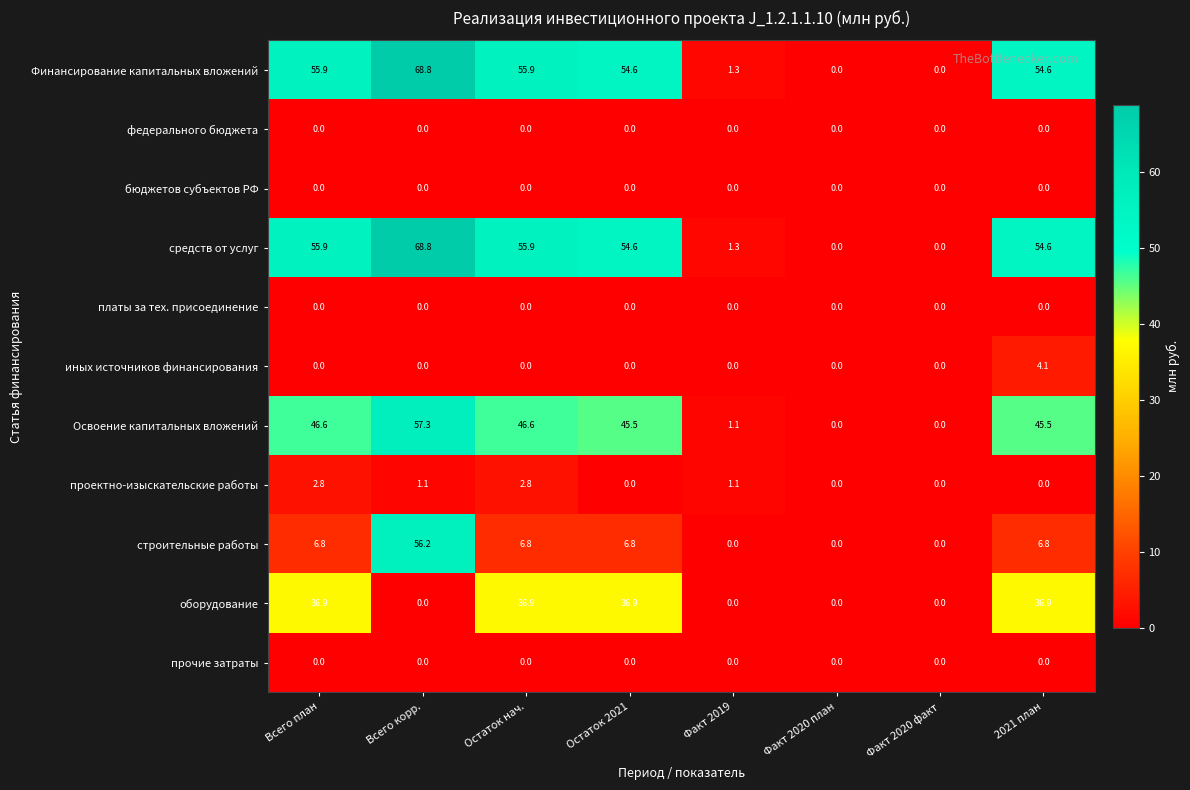

How many categories are shown in the chart?

8